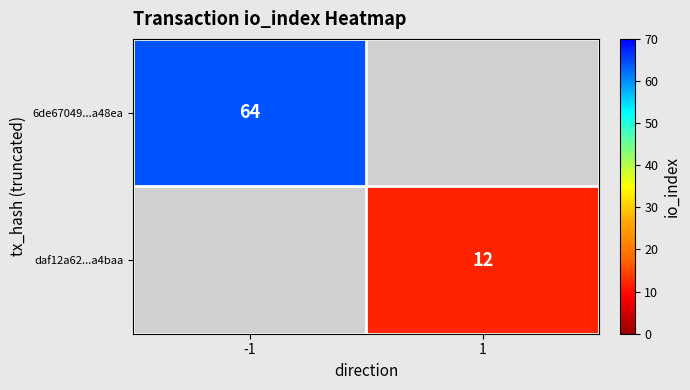

Is the value of daf12a62...a4baa at 1 greater than the value of 6de67049...a48ea at -1?

No